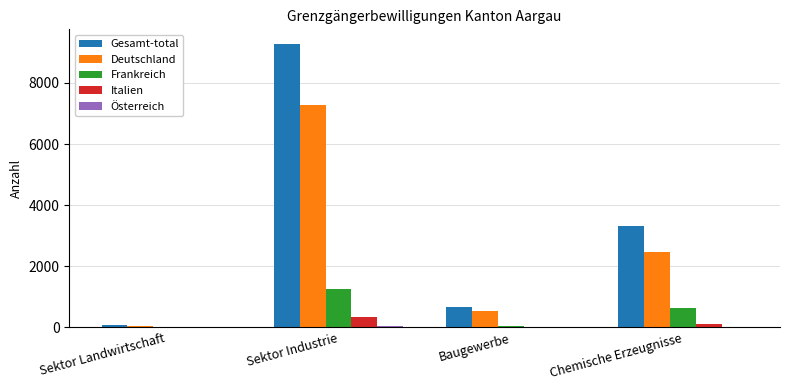

What is the total value across all series at Sektor Industrie?

18202